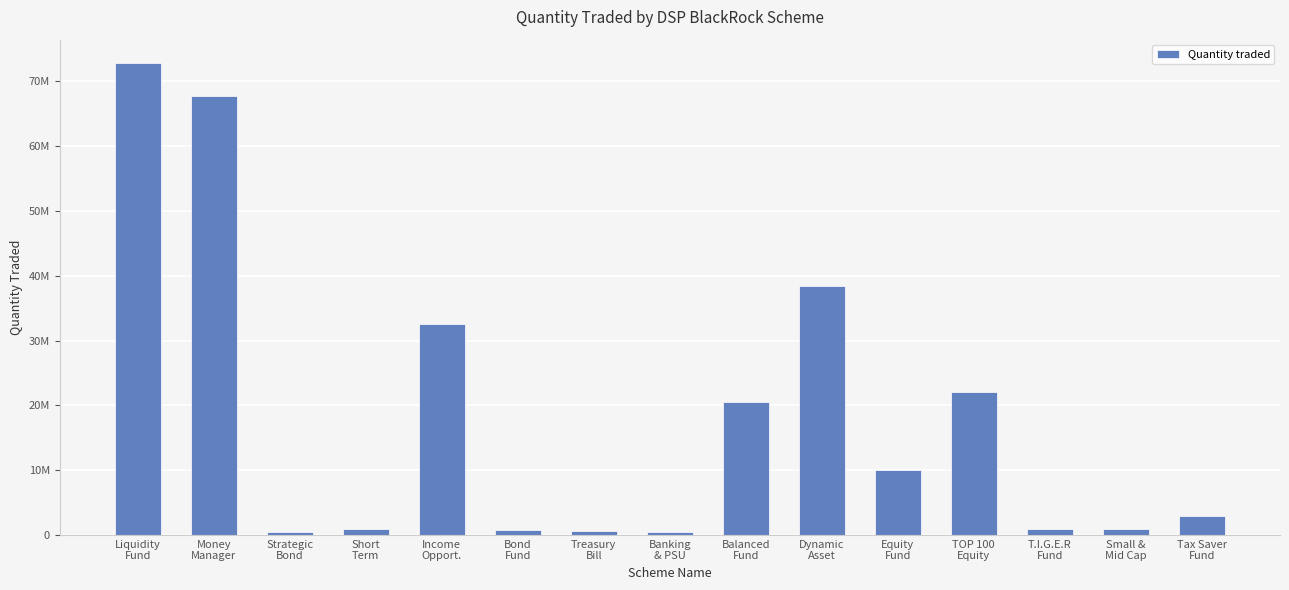

Are the bars horizontal?

No